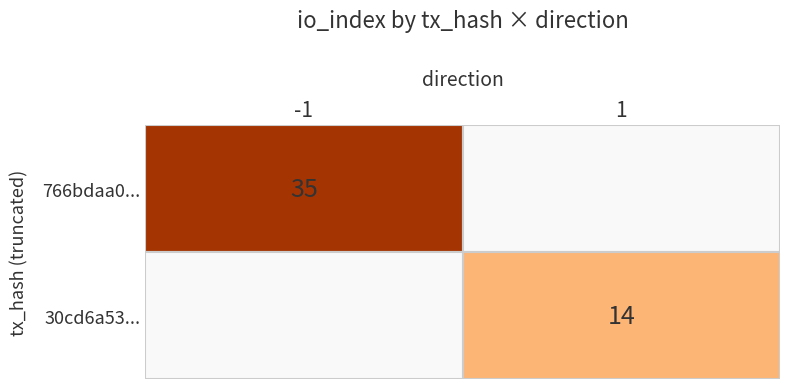

Is it true that 30cd6a53... equals 14 at 1?

True